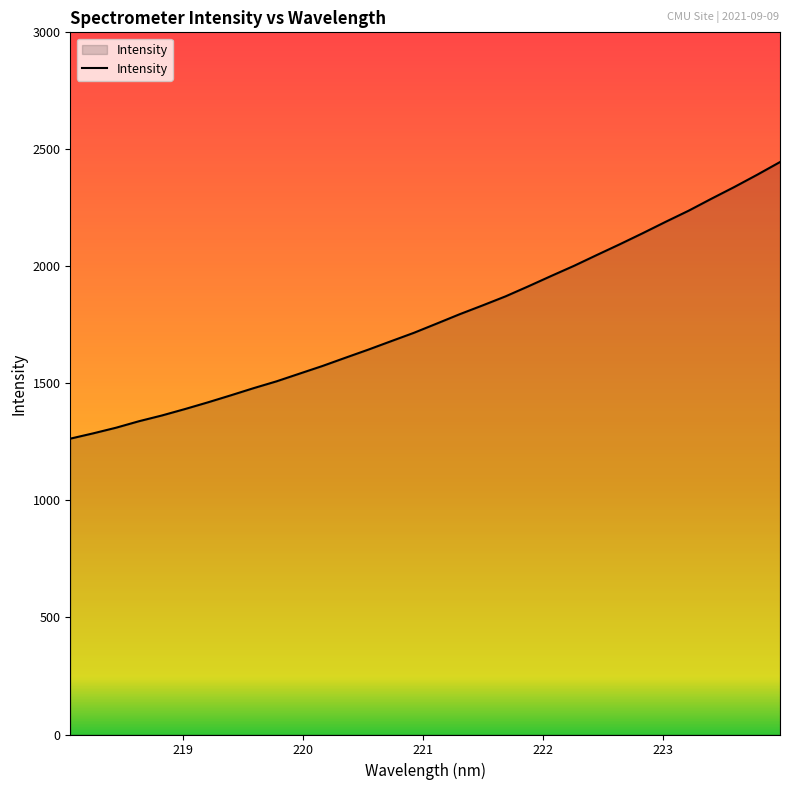

What is the maximum value shown in the chart?

2445.8